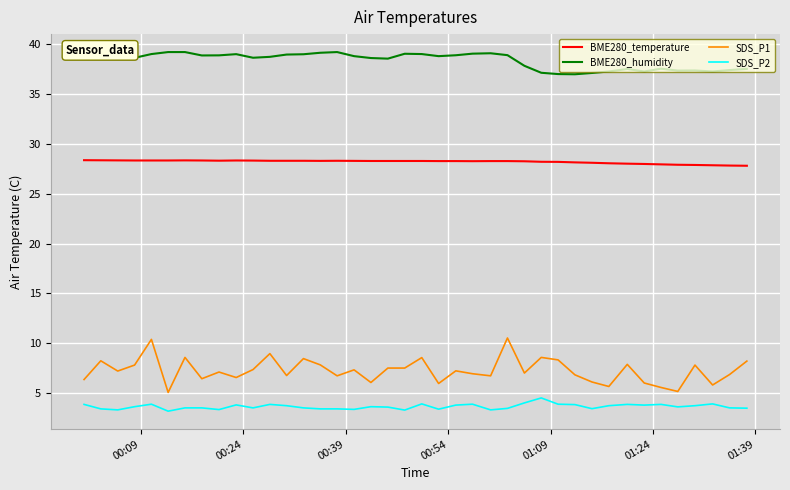

List the series in order of their peak value, lowest first.

SDS_P2, SDS_P1, BME280_temperature, BME280_humidity